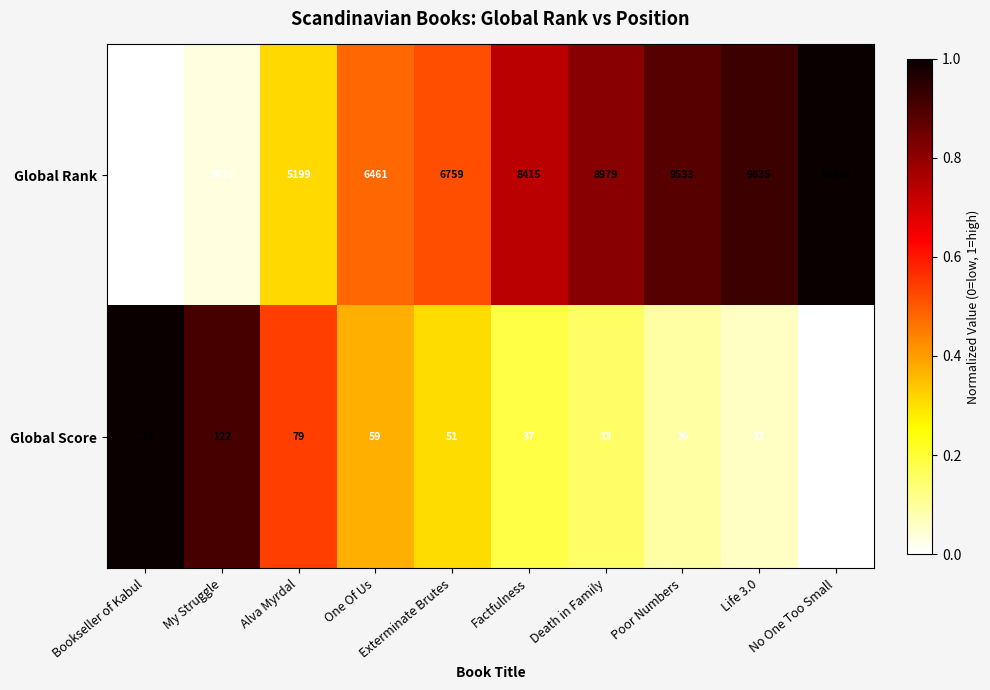

What is the total value across all series at One Of Us?

6520